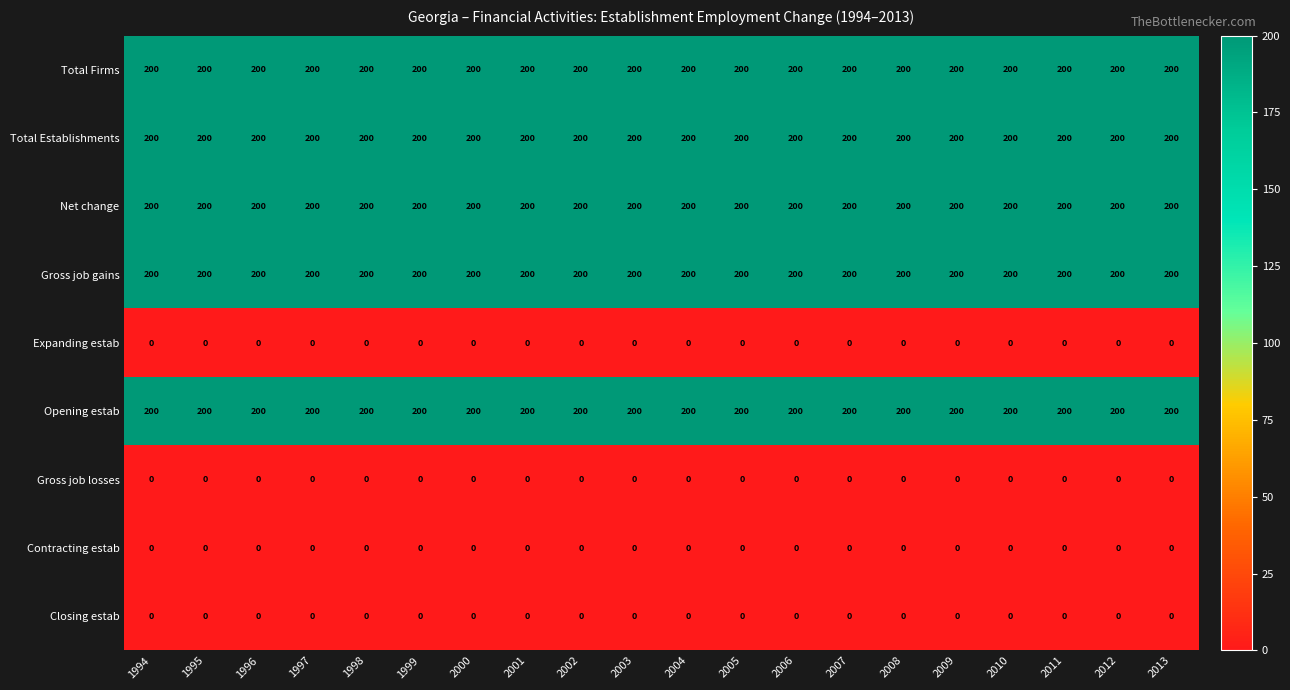

Read the Total Firms value at 2007.

200